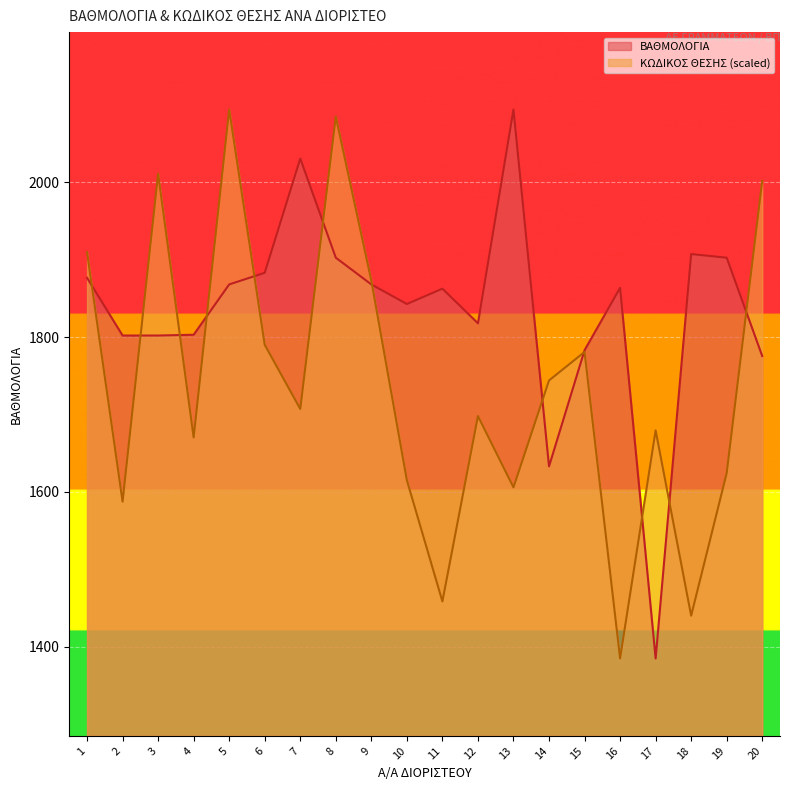

Which series has the largest range (max minus min)?

ΒΑΘΜΟΛΟΓΙΑ